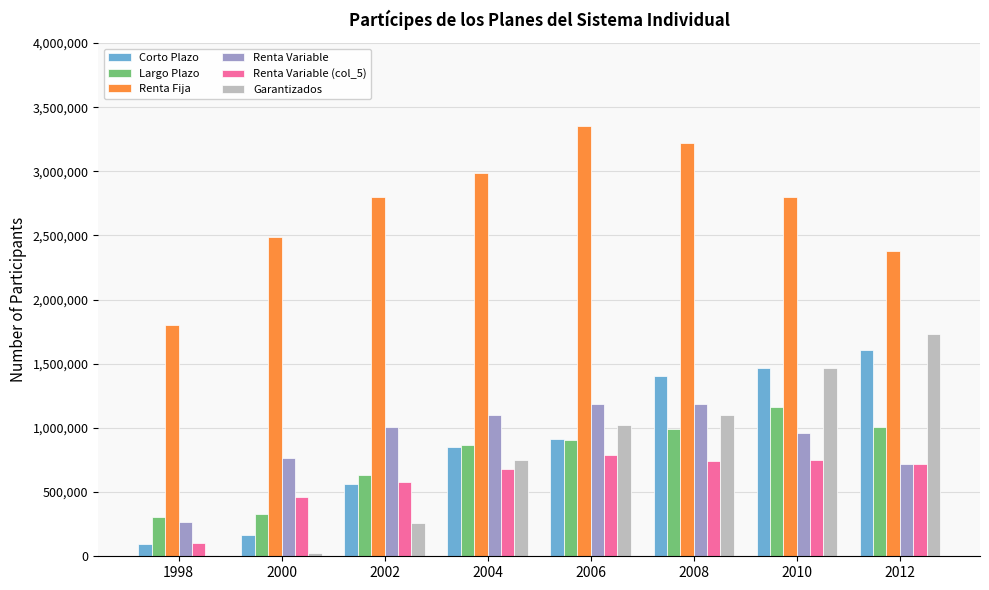

The value of Corto Plazo at 2000 is 167146. True or false?

True